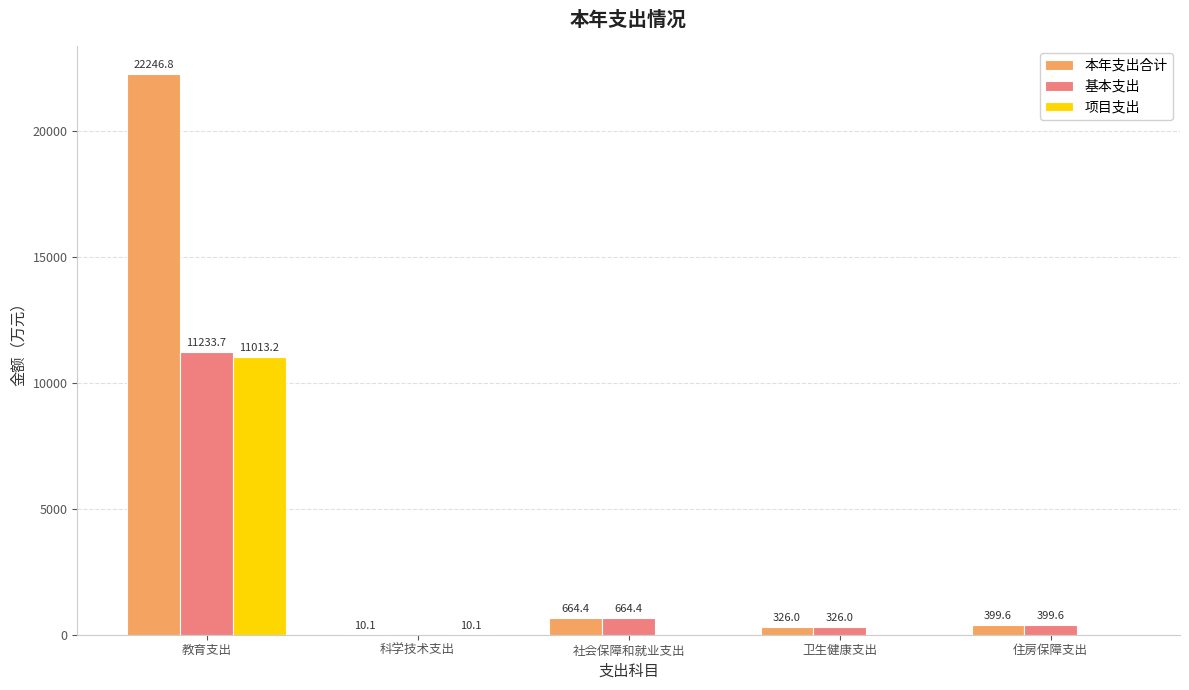

Is it true that 基本支出 equals -7297.7 at 科学技术支出?

False